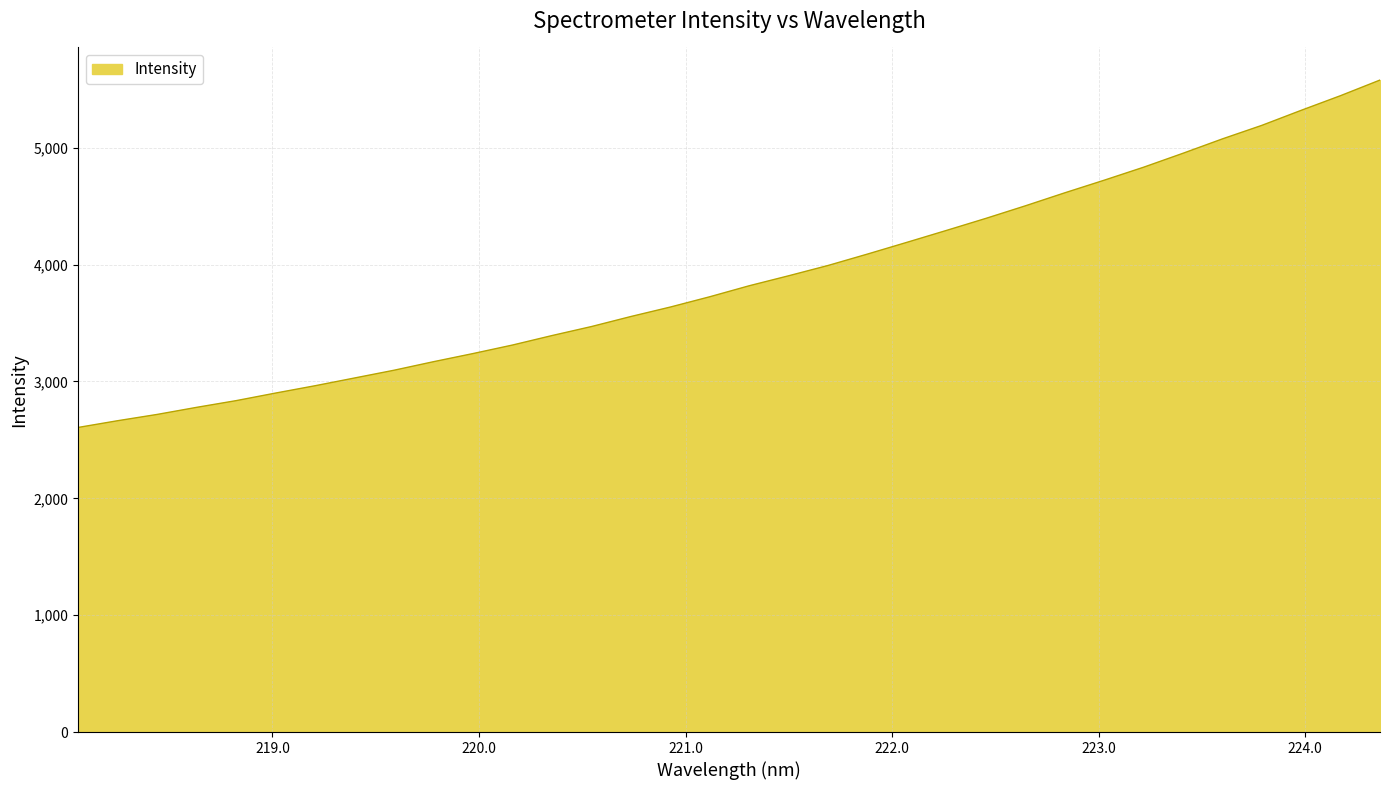

What is the minimum value shown in the chart?

2606.7